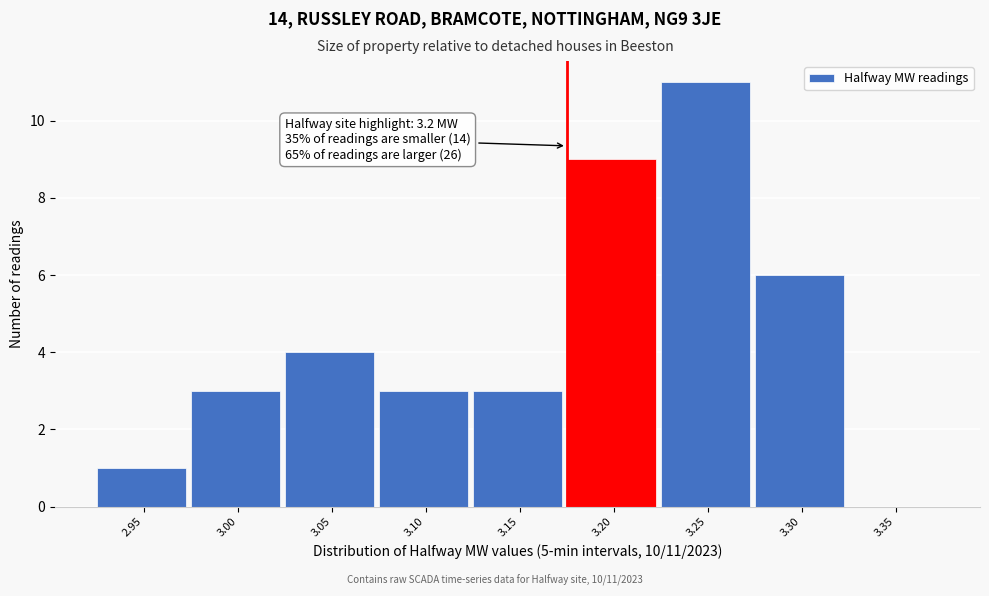

Reading right to left, list all the values displayed in this chart.

3.35=0	3.30=6	3.25=11	3.20=9	3.15=3	3.10=3	3.05=4	3.00=3	2.95=1